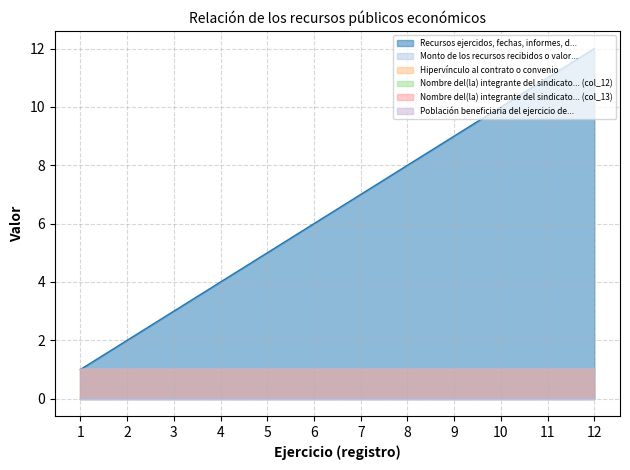

At how many categories does at least one series exceed 6?

6